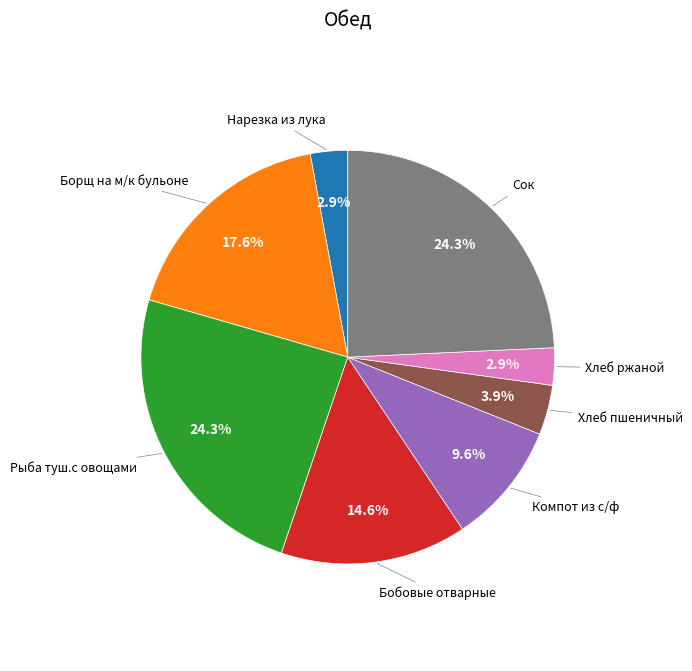

How many slices are in this pie chart?

8